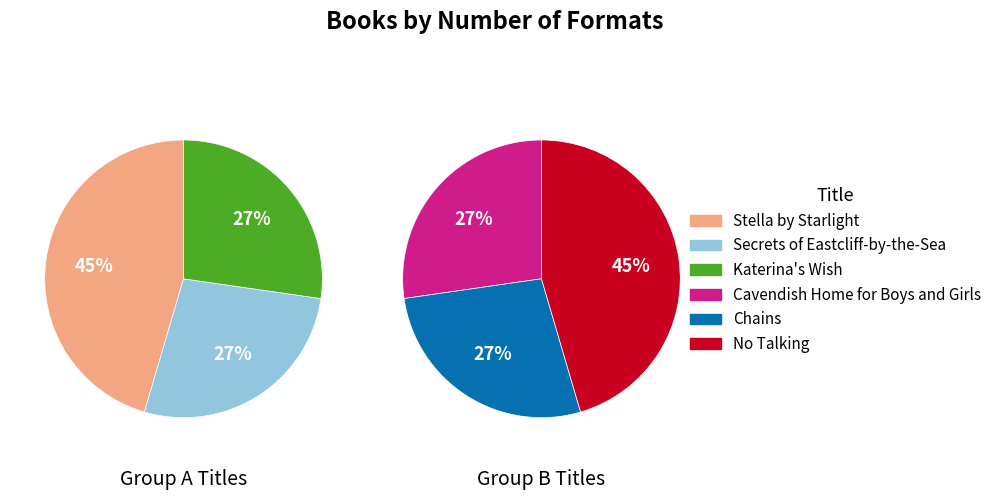

What is the change in value from Chains to No Talking?

+2